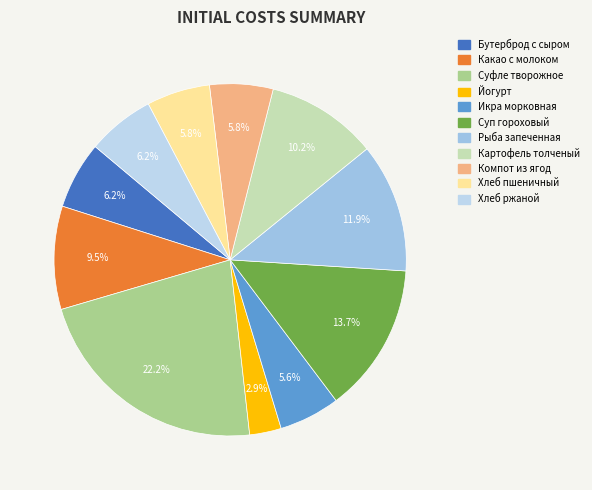

Rank the categories by value from lowest to highest.

Йогурт, Икра морковная, Компот из ягод, Хлеб пшеничный, Бутерброд с сыром, Хлеб ржаной, Какао с молоком, Картофель толченый, Рыба запеченная, Суп гороховый, Суфле творожное